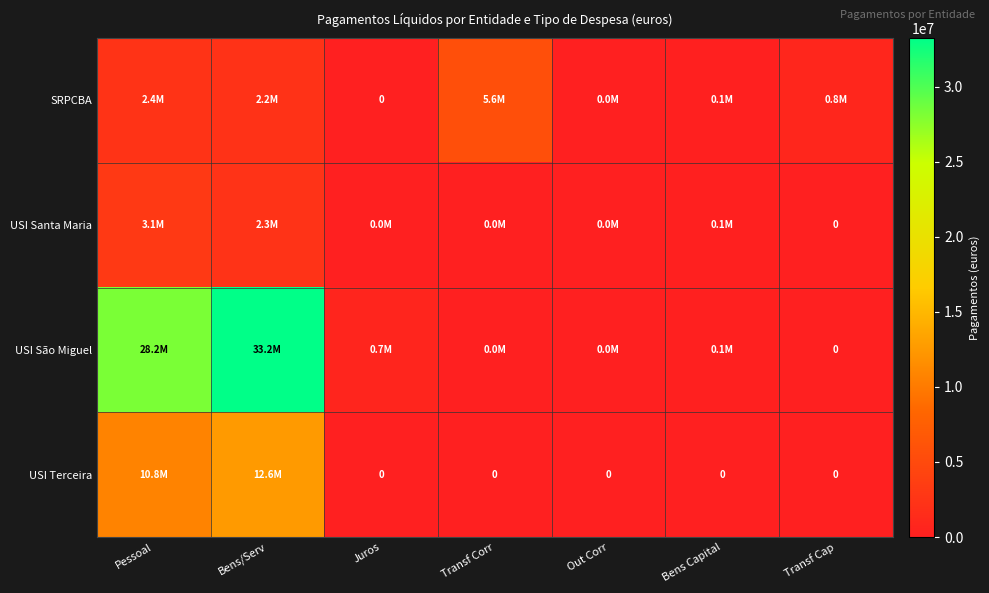

How many data points in USI Terceira are above 0?

2